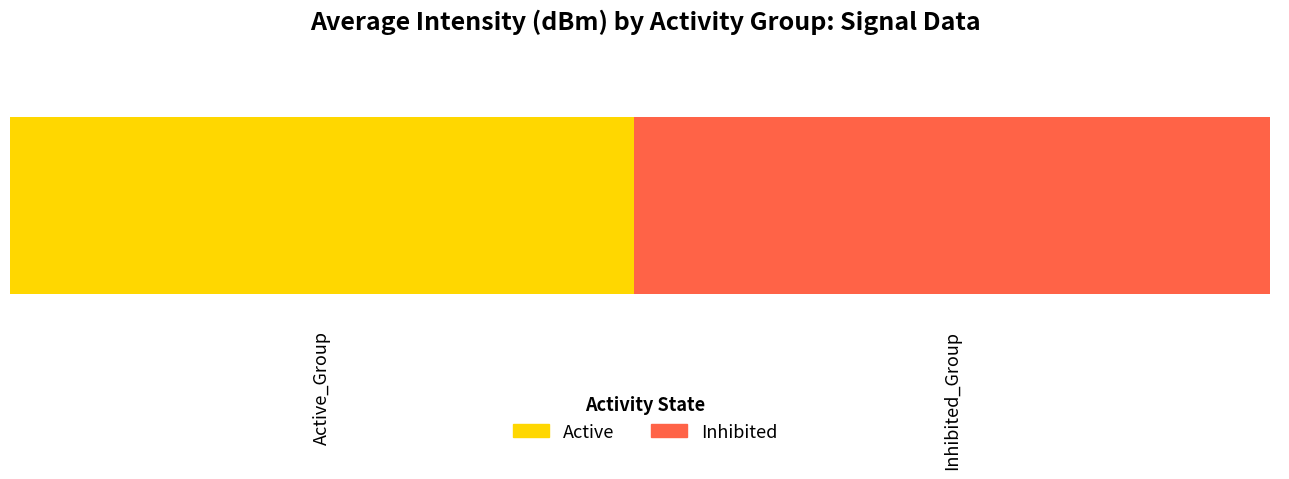

Rank the series by their maximum value, from highest to lowest.

Inhibited, Active